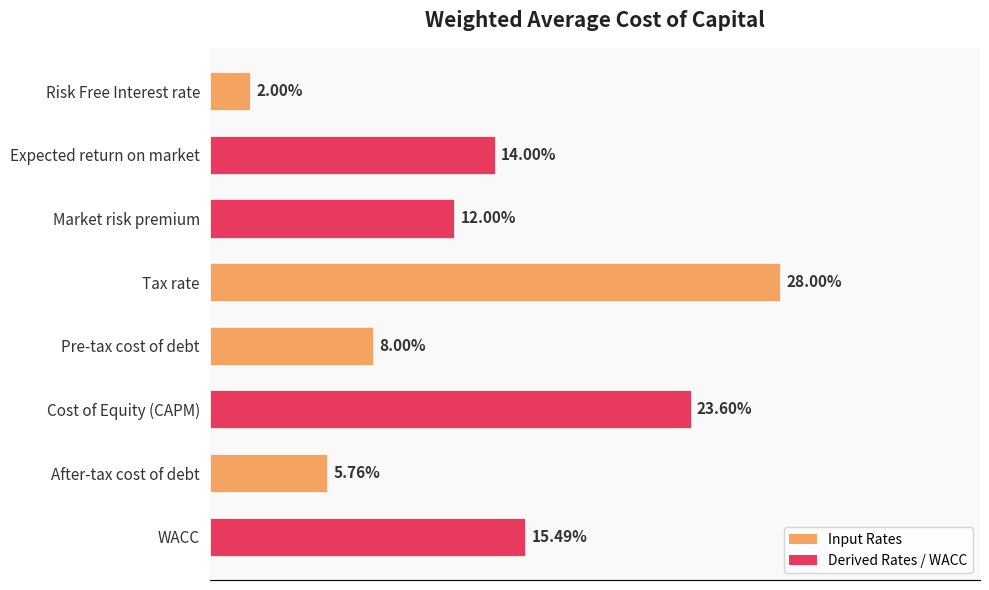

Does the chart contain any negative values?

No